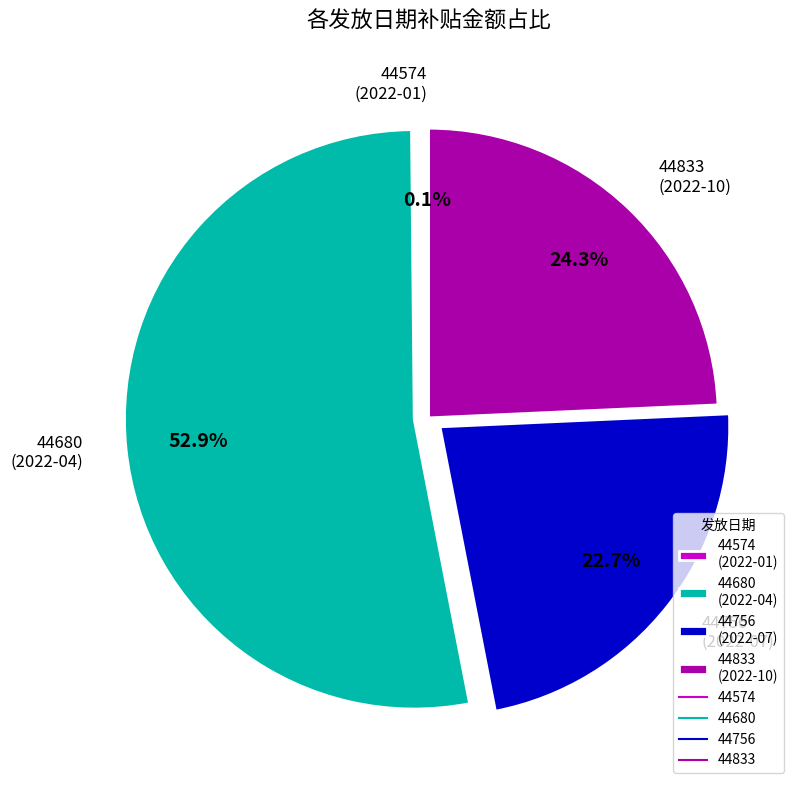

Is there any slice that represents more than half of the pie?

Yes